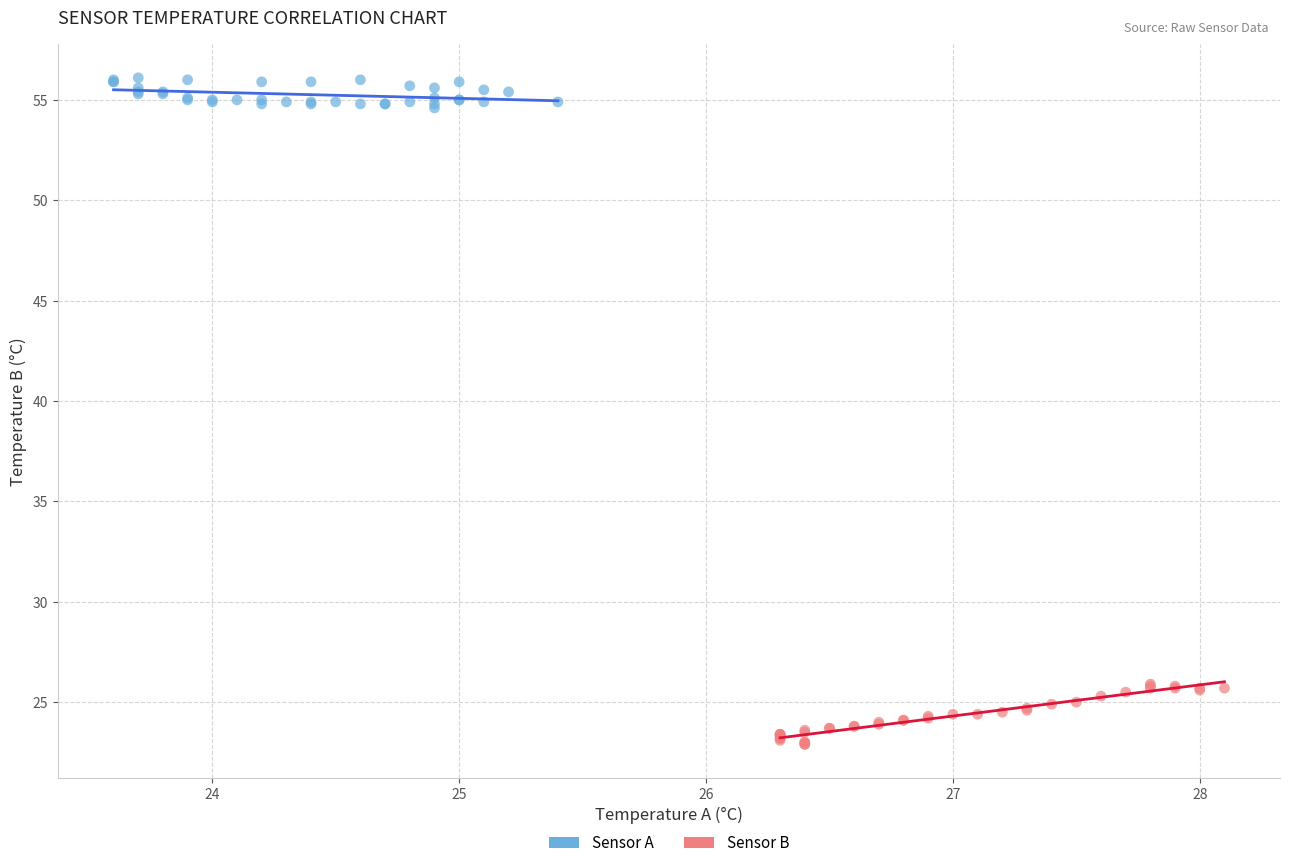

Which series has the largest Y range (max minus min)?

Sensor B